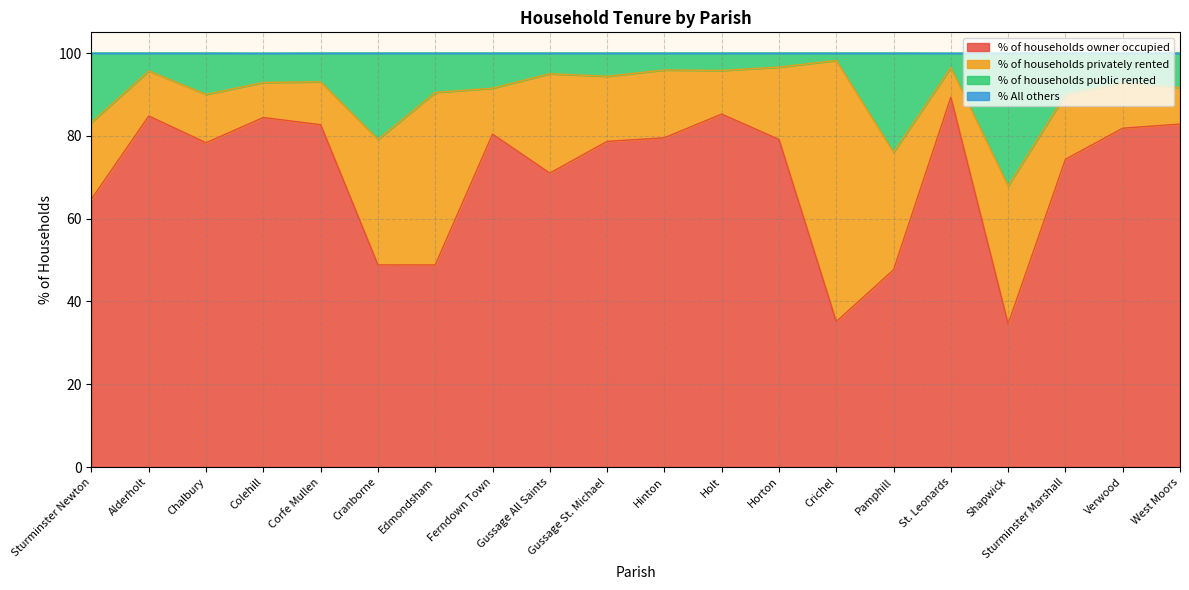

What is the lowest value of the % of households owner occupied series?

34.6